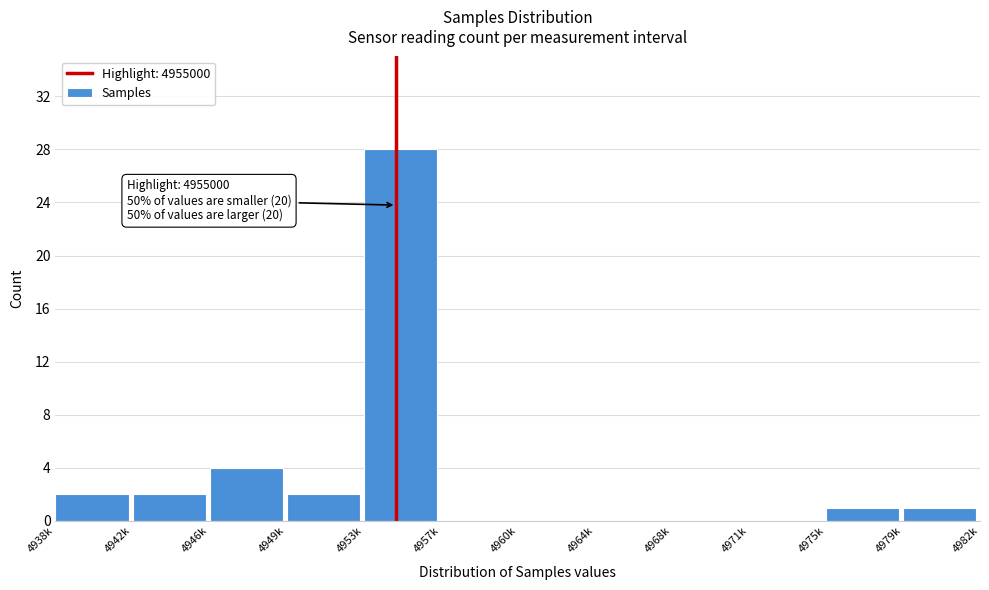

Reading right to left, extract all data points from this chart.

4979k=1	4975k=1	4971k=0	4968k=0	4964k=0	4960k=0	4957k=0	4953k=28	4949k=2	4946k=4	4942k=2	4938k=2